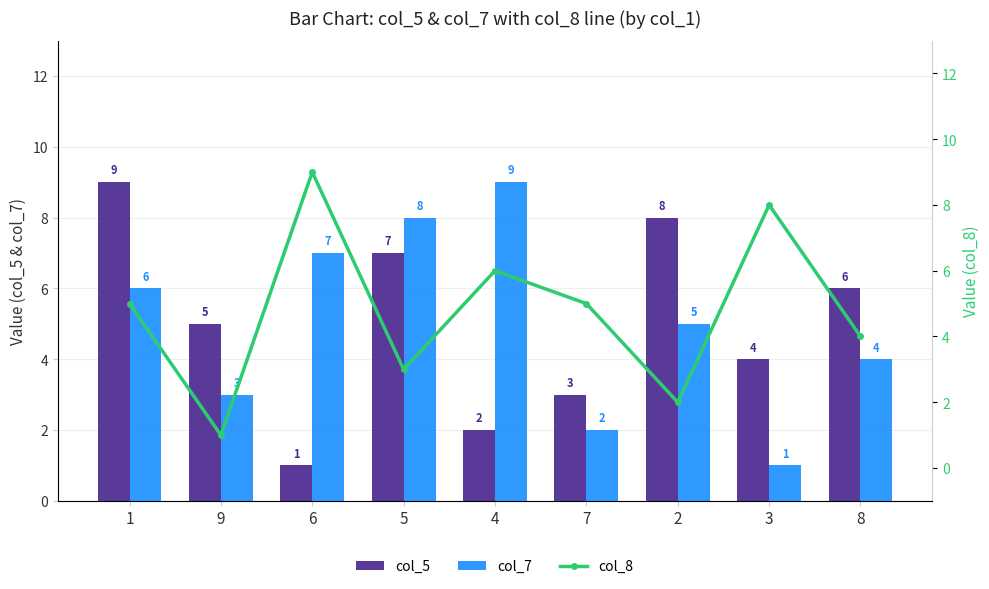

What is the sum of the col_7 values at 3 and 5?

9